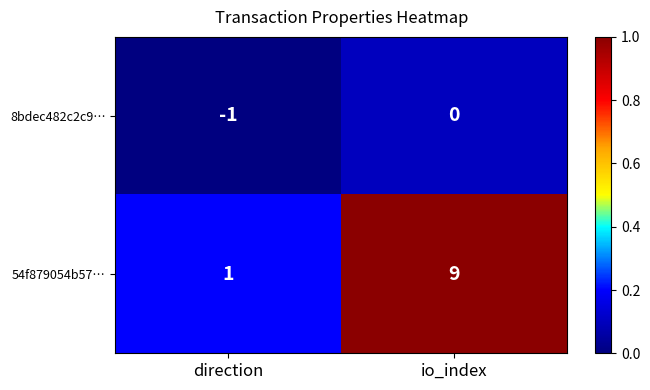

Count the number of categories in the chart.

2